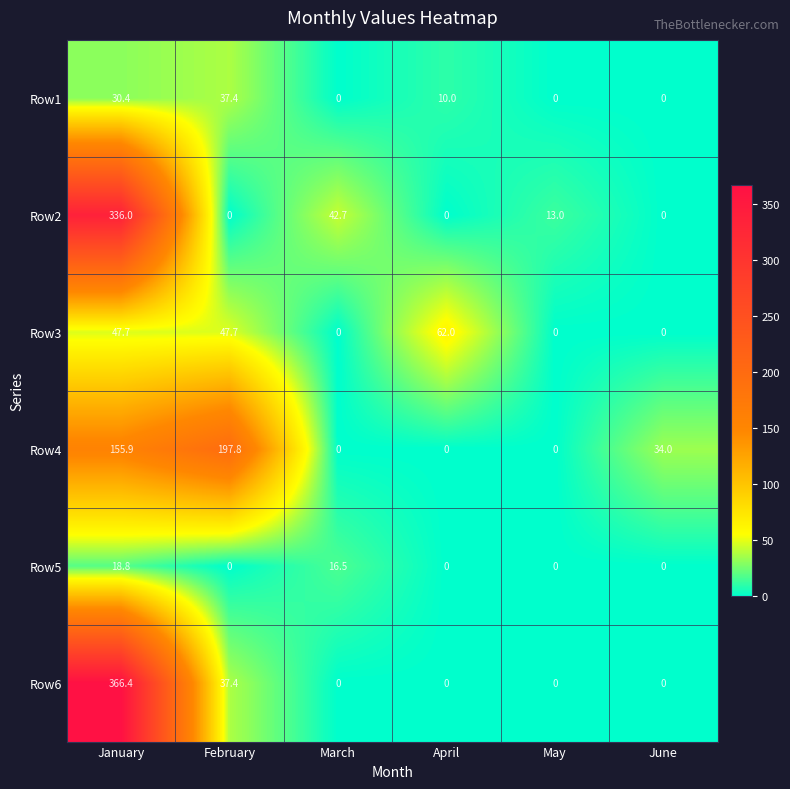

How many data points does each series have?

6